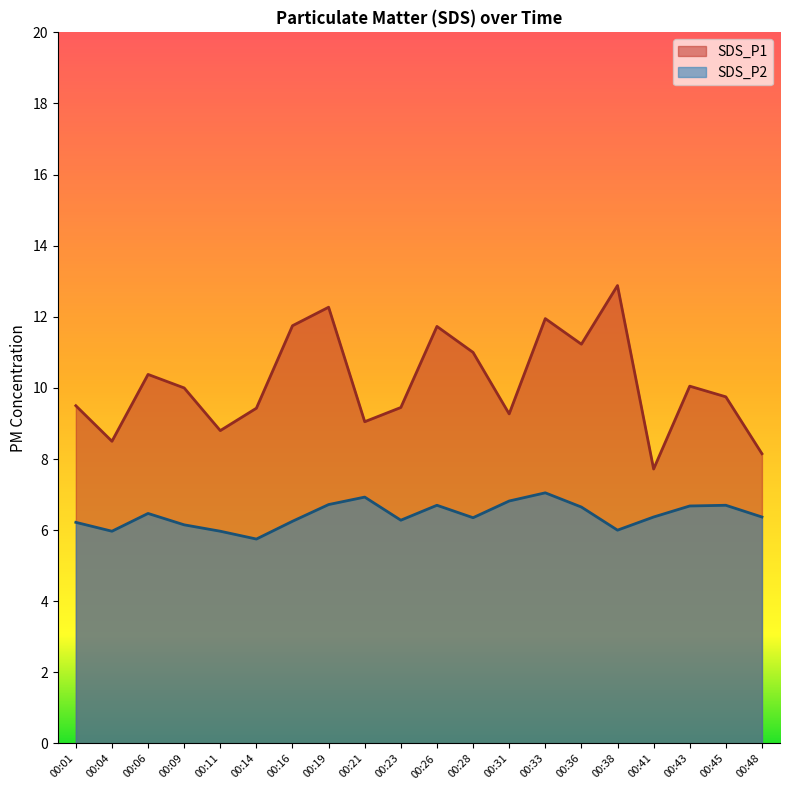

Where is the first local maximum for SDS_P2?

00:06